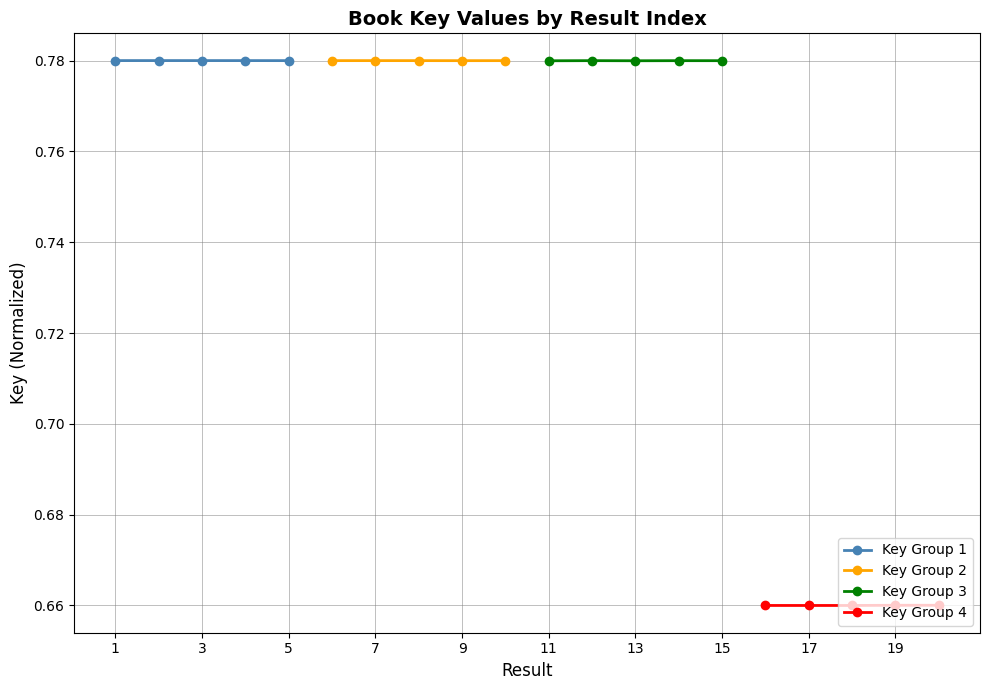

How many Key Group 4 values are between 0 and 1?

5